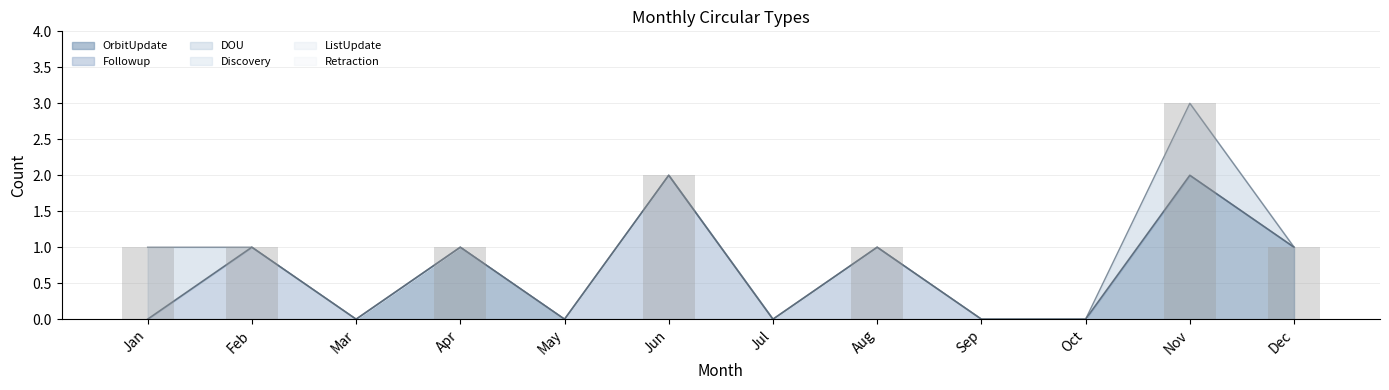

Reading left to right, list all the values displayed in this chart.

OrbitUpdate: 0	0	0	1	0	0	0	0	0	0	2	1
Followup: 0	1	0	0	0	2	0	1	0	0	0	0
DOU: 1	0	0	0	0	0	0	0	0	0	1	0
Discovery: 0	0	0	0	0	0	0	0	0	0	0	0
ListUpdate: 0	0	0	0	0	0	0	0	0	0	0	0
Retraction: 0	0	0	0	0	0	0	0	0	0	0	0